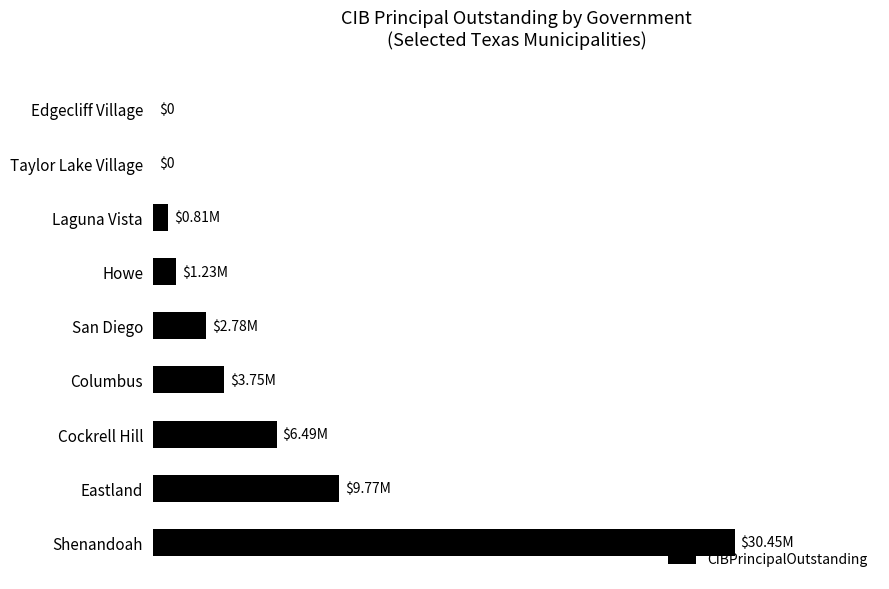

Does the chart contain stacked bars?

No